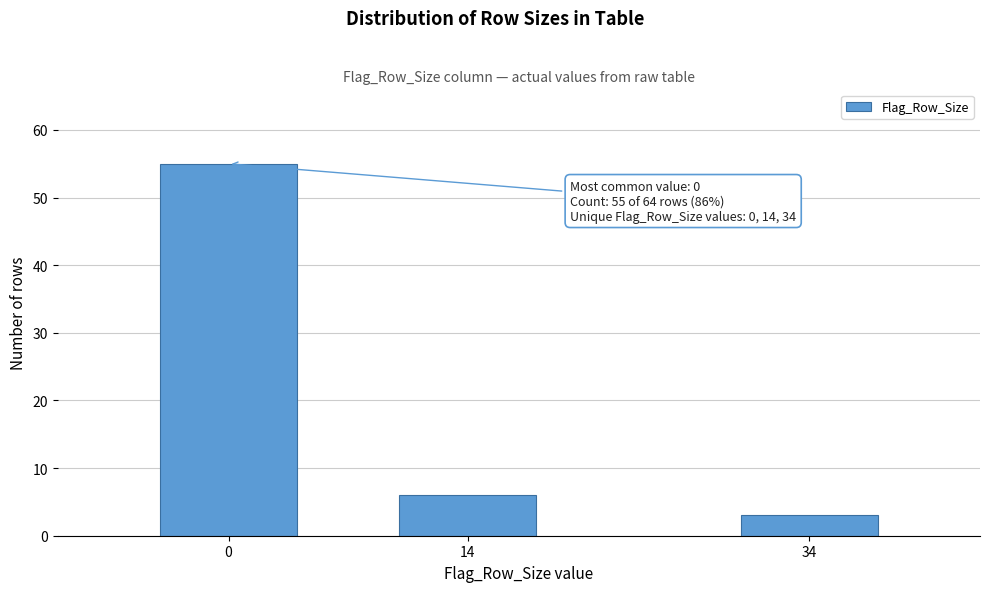

Reading right to left, what are all the values shown in this chart?

34=3	14=6	0=55